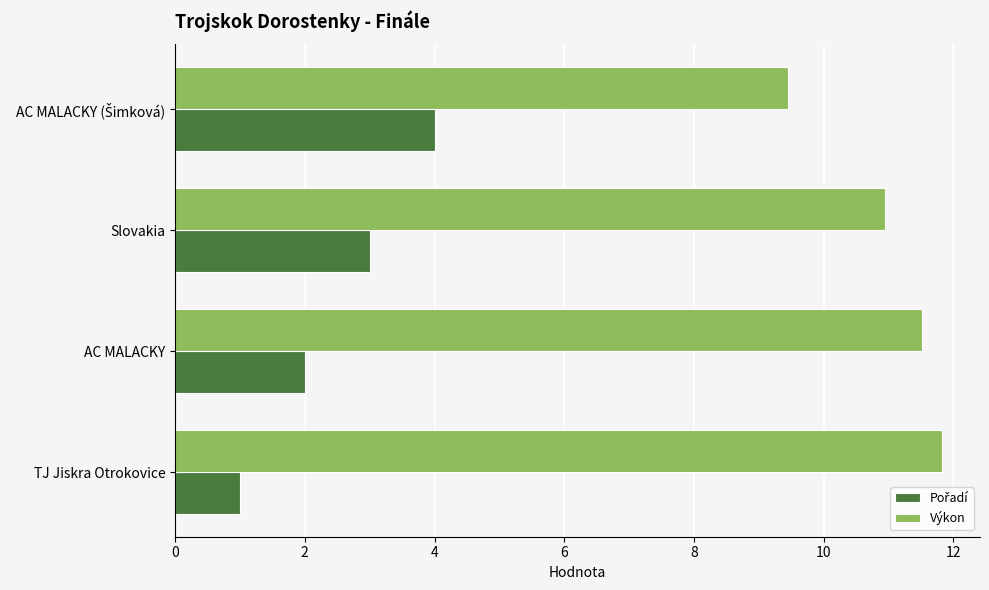

What is the difference between the highest and lowest values at AC MALACKY?

9.5